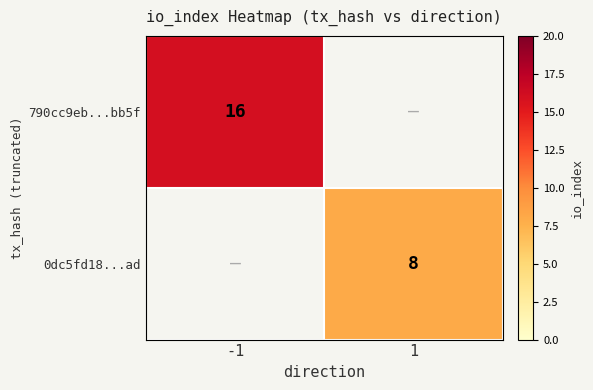

Is it true that 790cc9eb...bb5f equals 16 at -1?

True